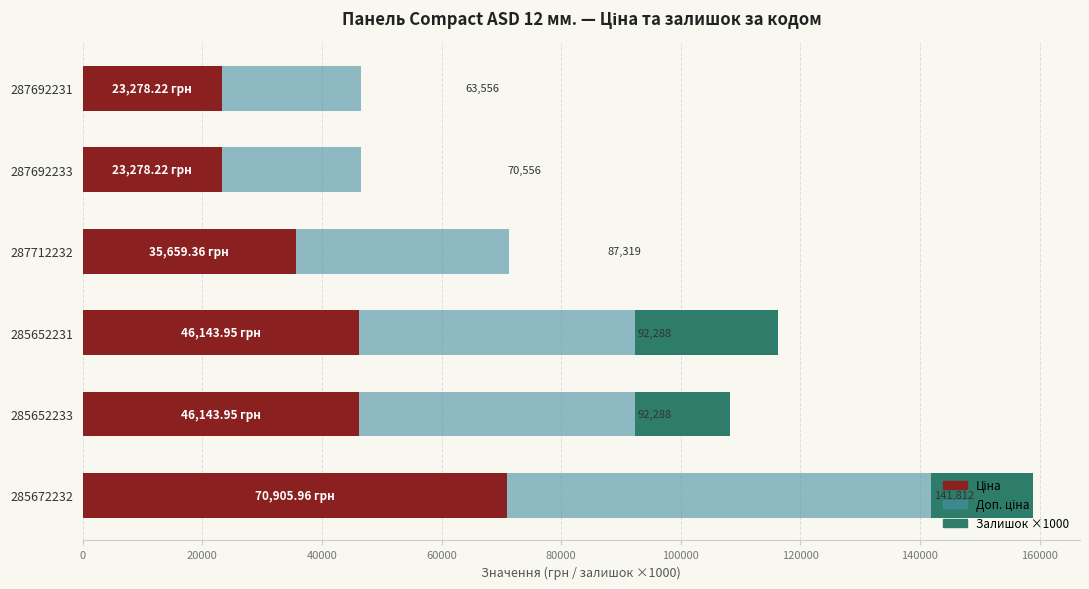

What is the total value across all series at 285672232?

158811.9